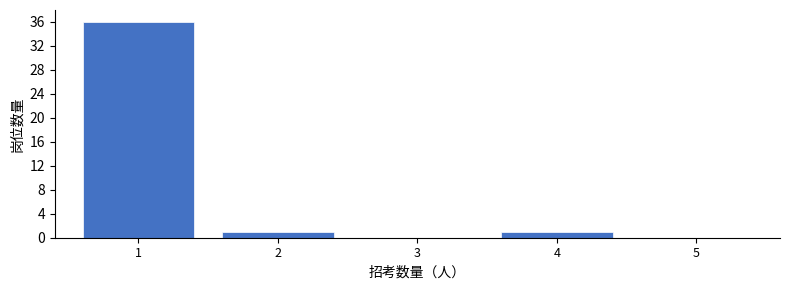

Reading left to right, what are all the values shown in this chart?

1=36	2=1	3=0	4=1	5=0